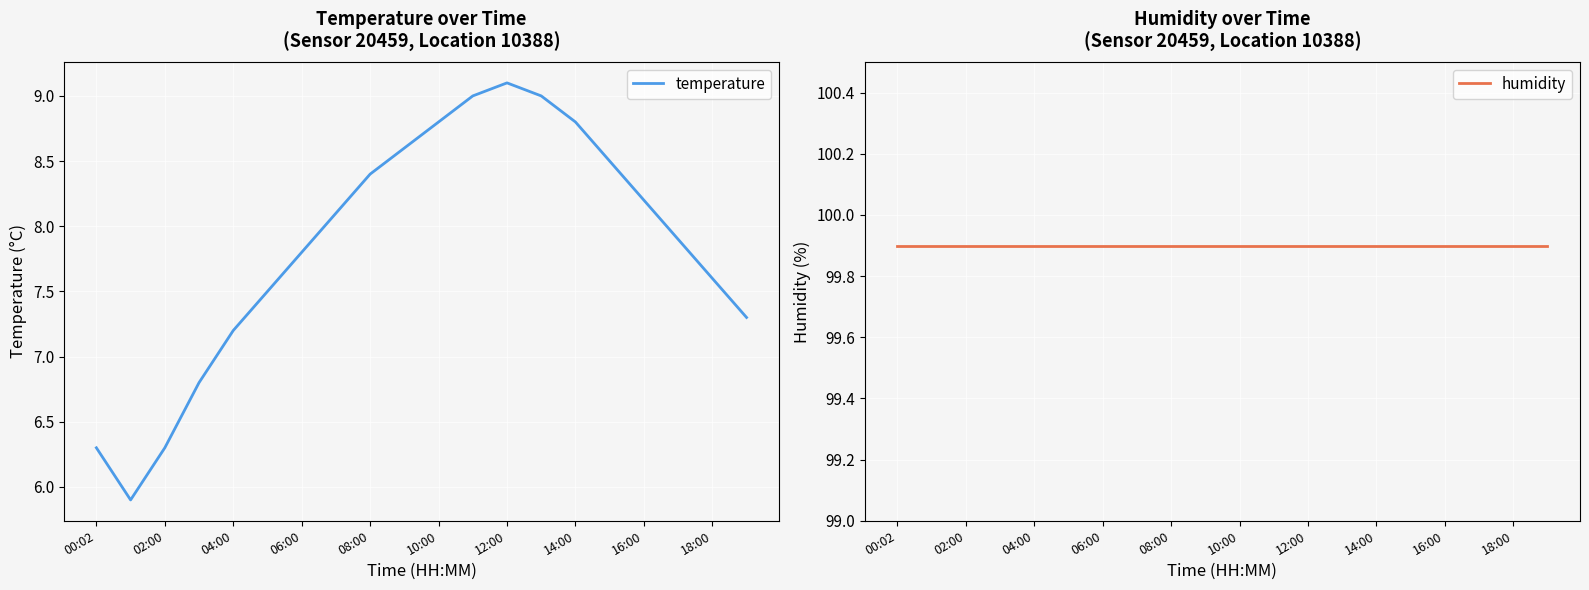

The temperature series shows 7.2 at 04:00. True or false?

True